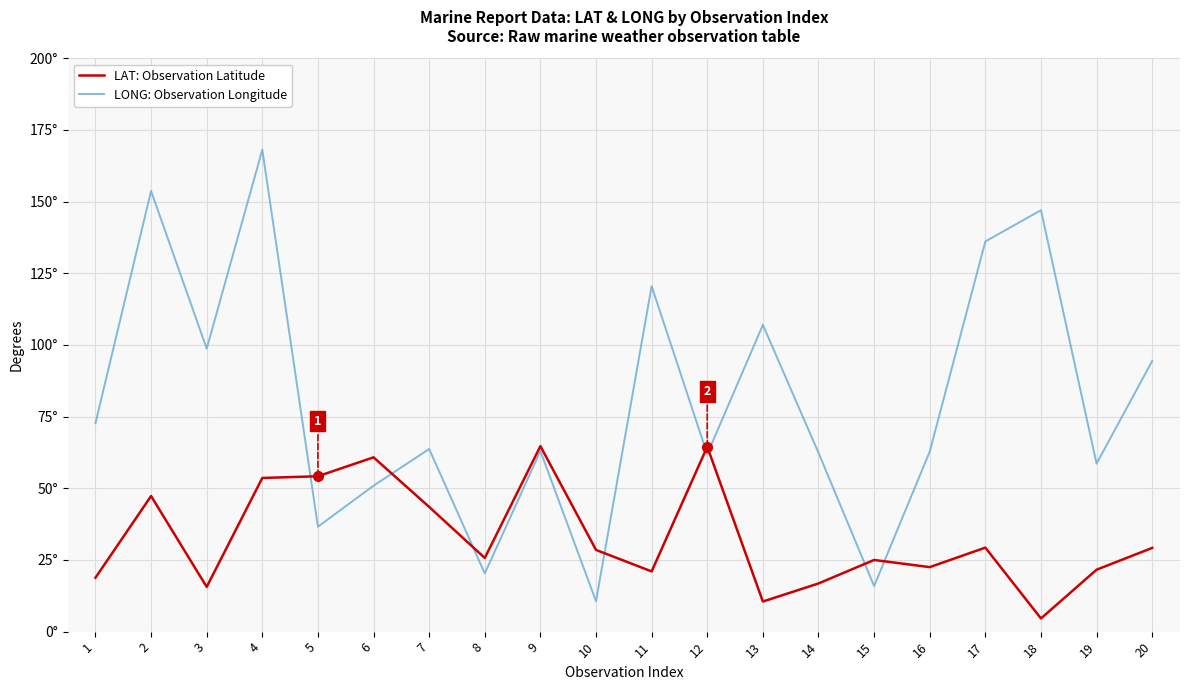

What are all the series names shown in the legend?

LAT: Observation Latitude, LONG: Observation Longitude